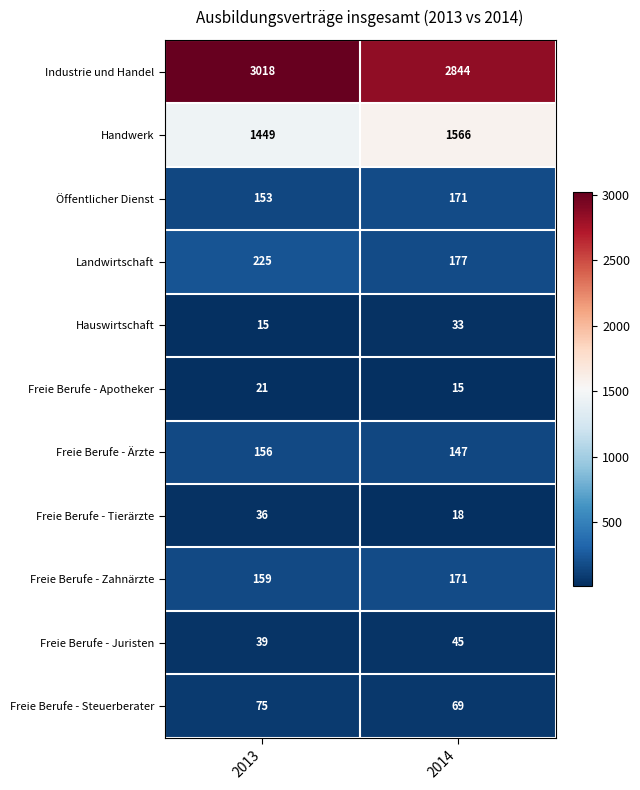

Reading left to right, list all the values displayed in this chart.

Industrie und Handel: 2013=3018	2014=2844
Handwerk: 2013=1449	2014=1566
Öffentlicher Dienst: 2013=153	2014=171
Landwirtschaft: 2013=225	2014=177
Hauswirtschaft: 2013=15	2014=33
Freie Berufe - Apotheker: 2013=21	2014=15
Freie Berufe - Ärzte: 2013=156	2014=147
Freie Berufe - Tierärzte: 2013=36	2014=18
Freie Berufe - Zahnärzte: 2013=159	2014=171
Freie Berufe - Juristen: 2013=39	2014=45
Freie Berufe - Steuerberater: 2013=75	2014=69